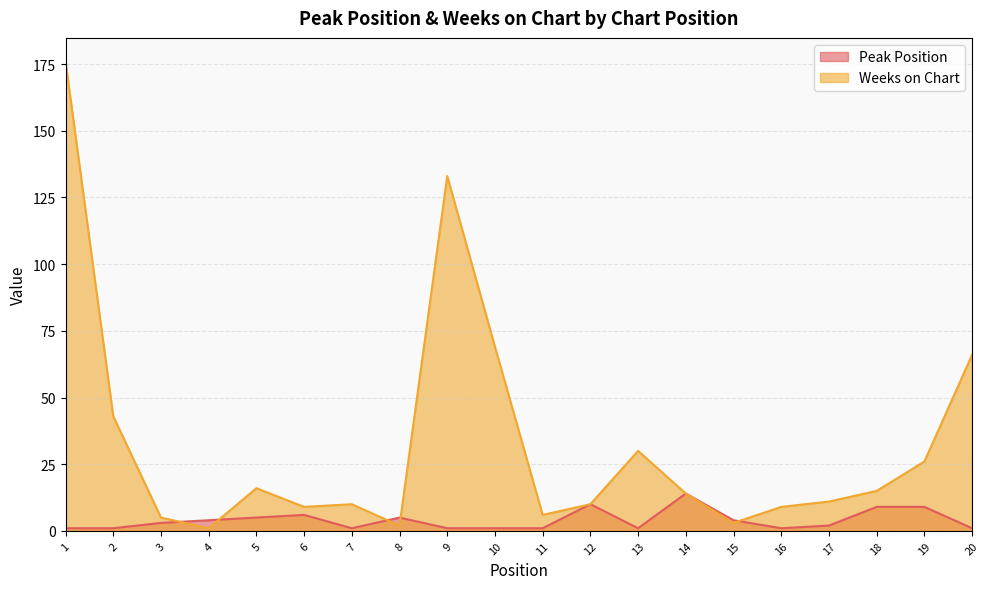

How many data points in Peak Position are less than 3?

10